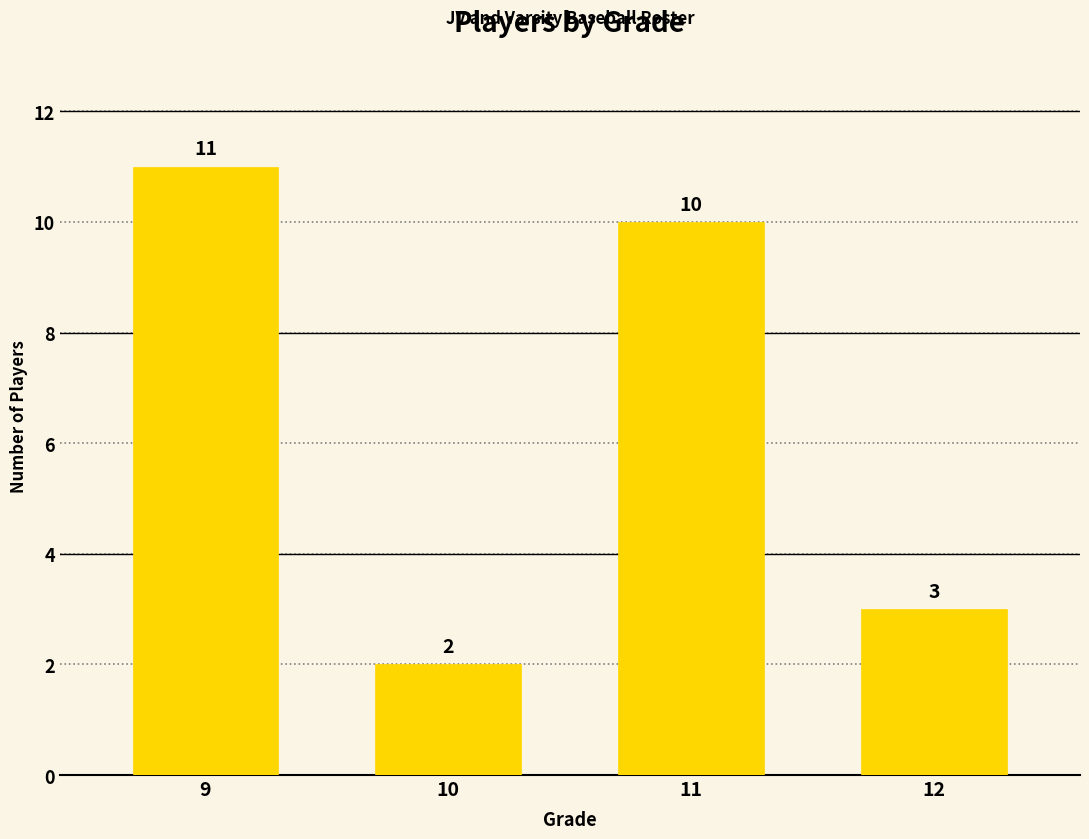

How many bars are there in total?

4